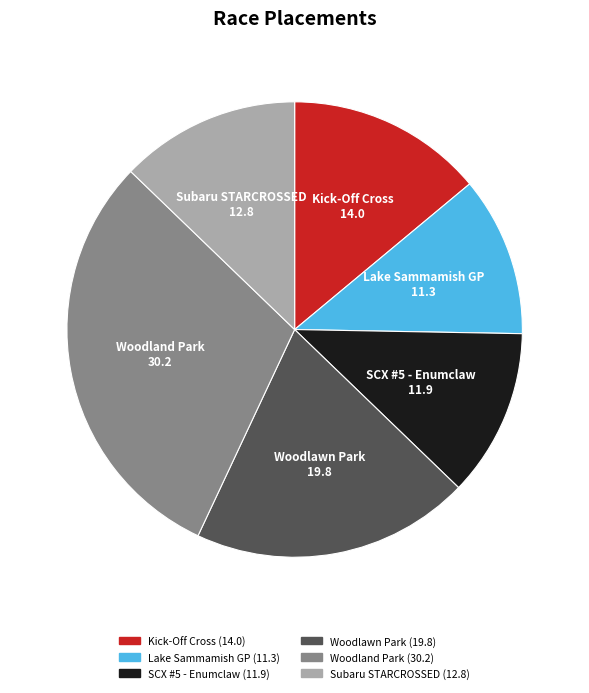

Does any single category account for the majority?

No